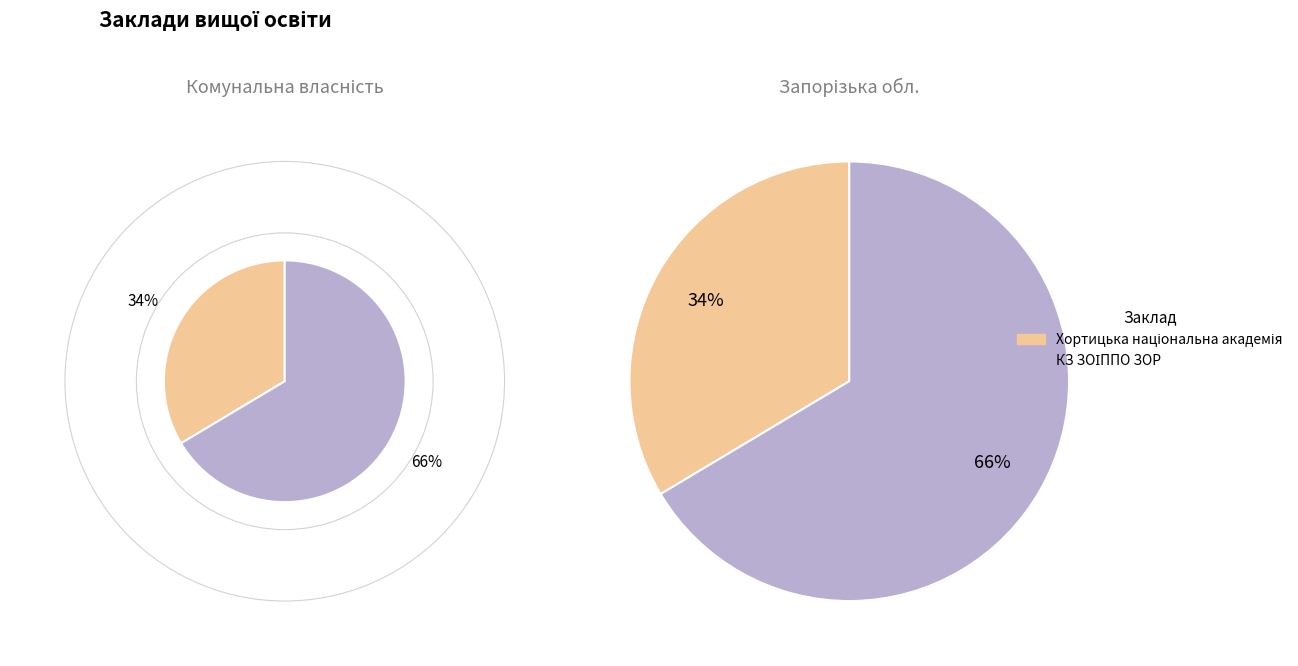

To the nearest percent, what percentage of the pie is Комунальний заклад Запорізький обласний інститут?

66%